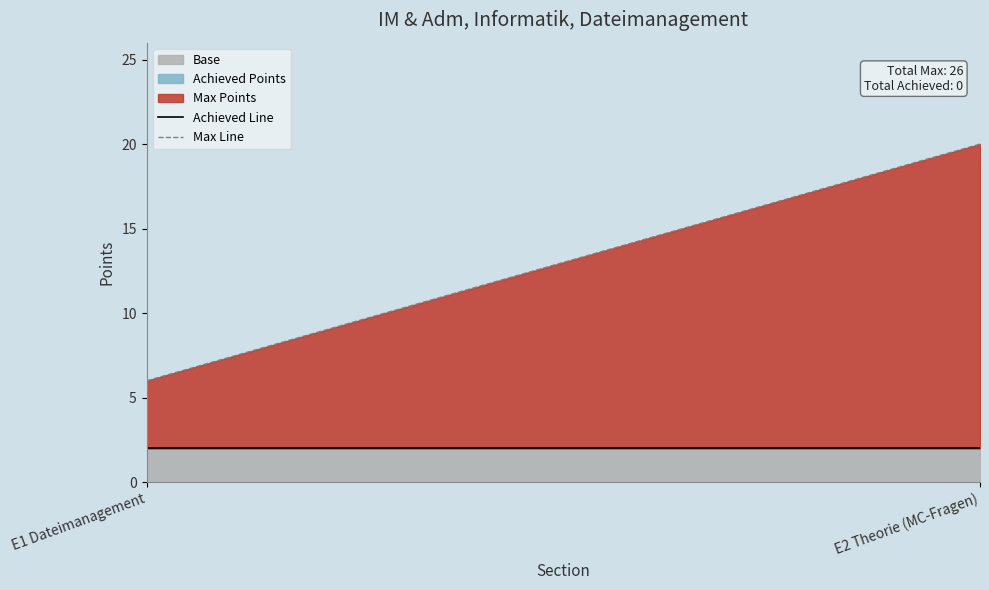

What is the spread (max minus min) of values at E1 Dateimanagement?

6